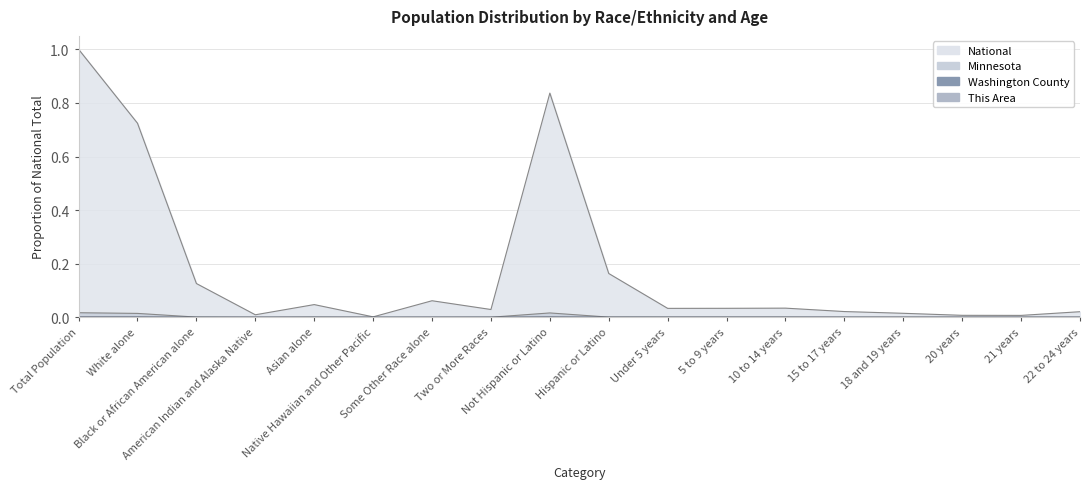

Which series has the largest total across all categories?

National